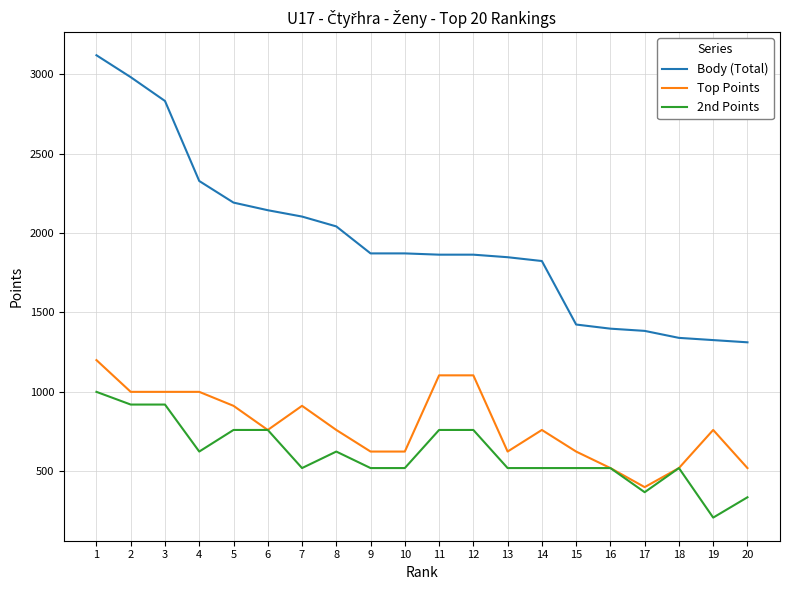

The 2nd Points series shows 520 at 10. True or false?

True